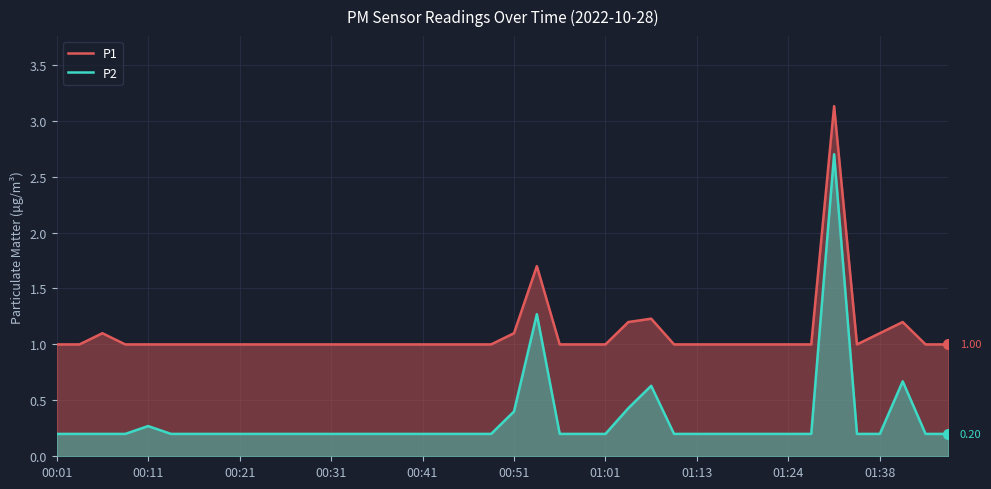

True or false: P1 has a value of 0.3 at 01:24.

False